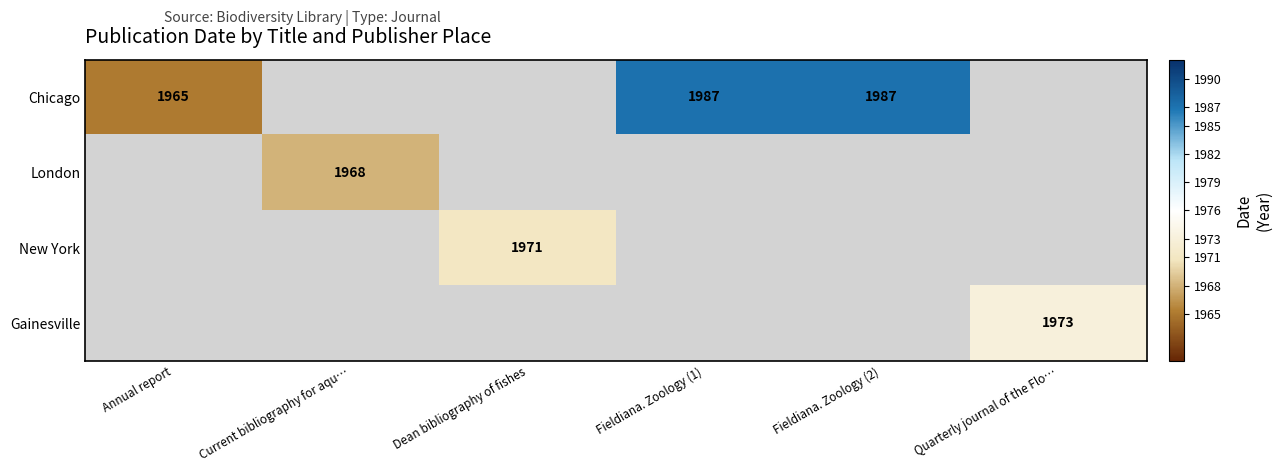

Is it true that Gainesville equals 982 at Quarterly journal of the Flo…?

False